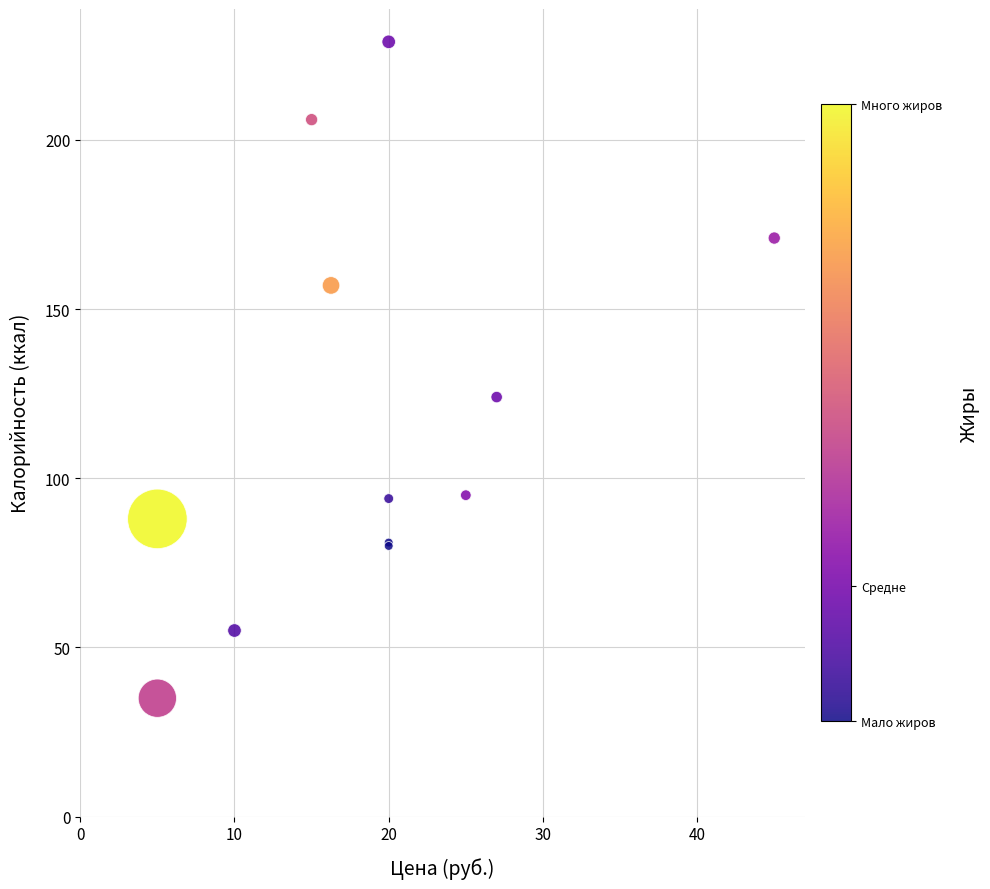

What Y value in the scatter plot is closest to 132?

124